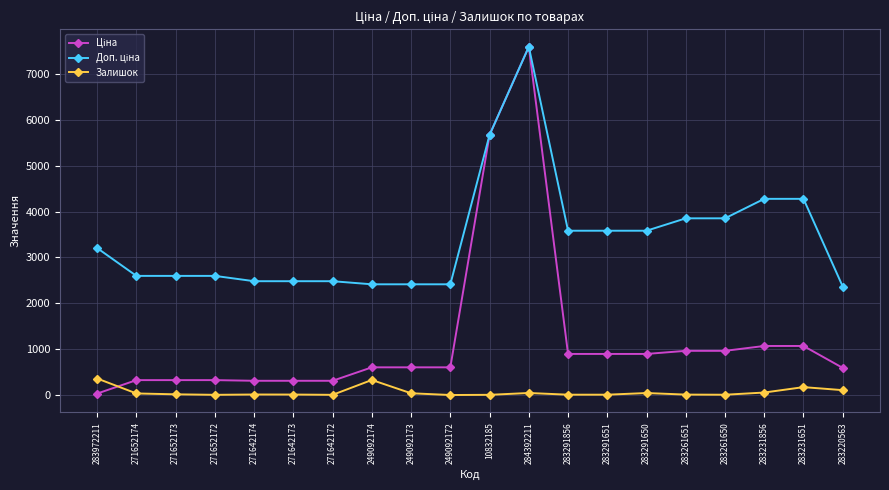

What is the greatest value displayed?

7596.5